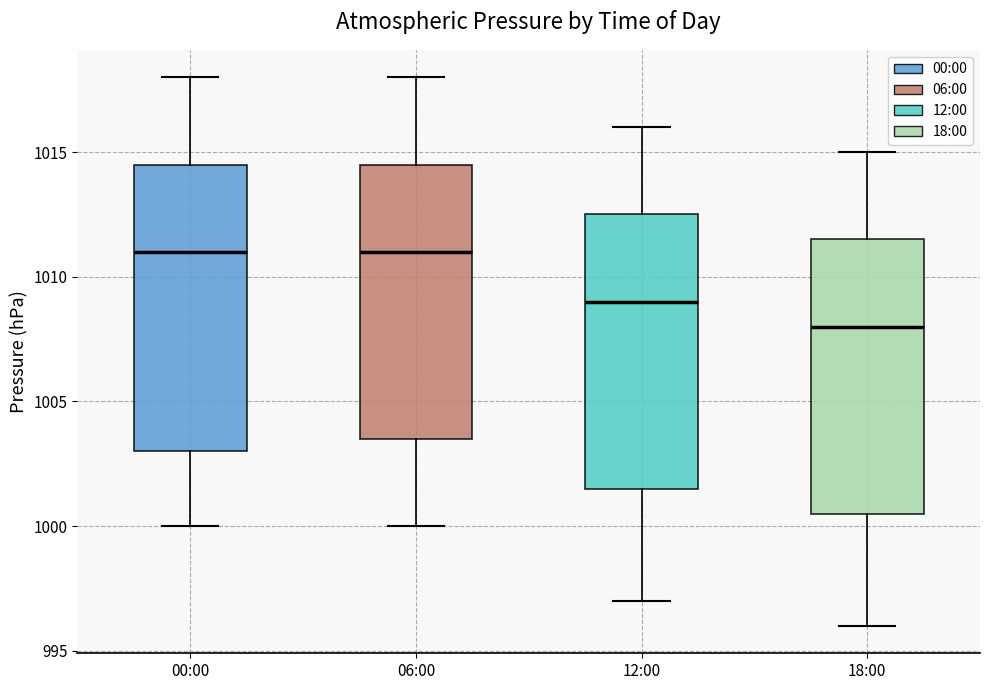

Which box's median line is the lowest?

18:00